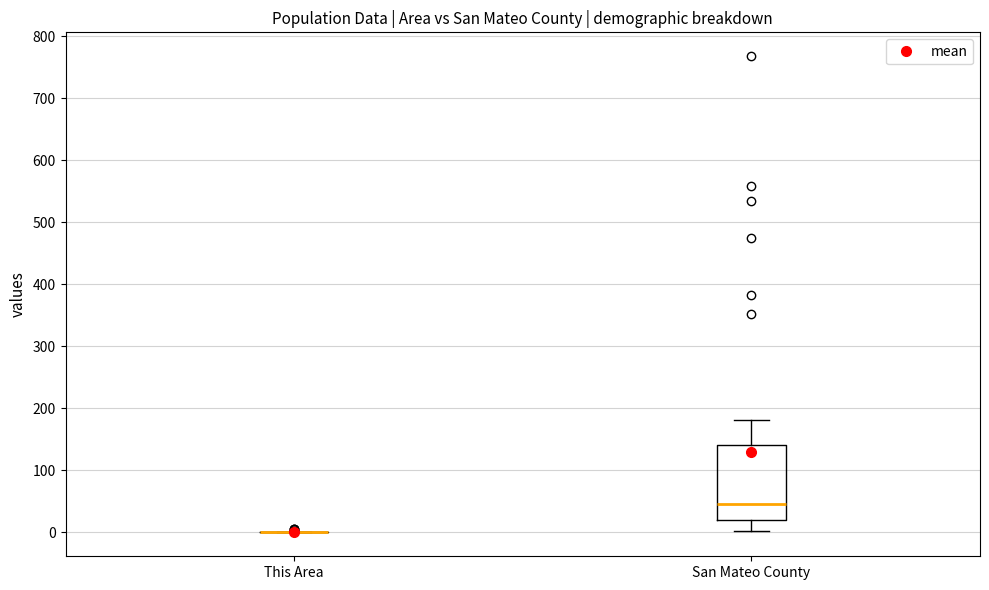

Where does the upper whisker of the box for San Mateo County end on the y-axis? The values are not printed on the chart, so give them approximately, as read against the axis.

180